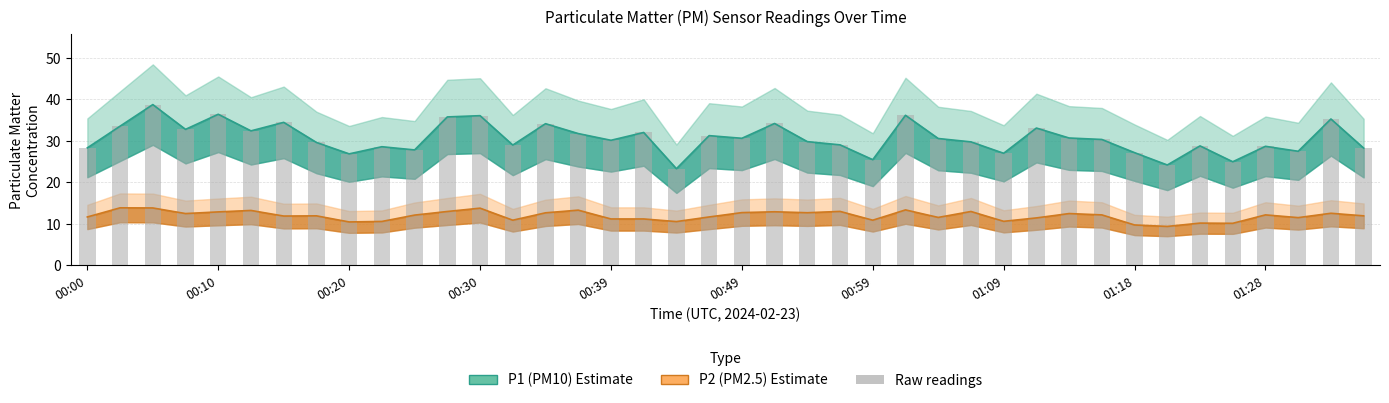

How many bars are there in total?

40